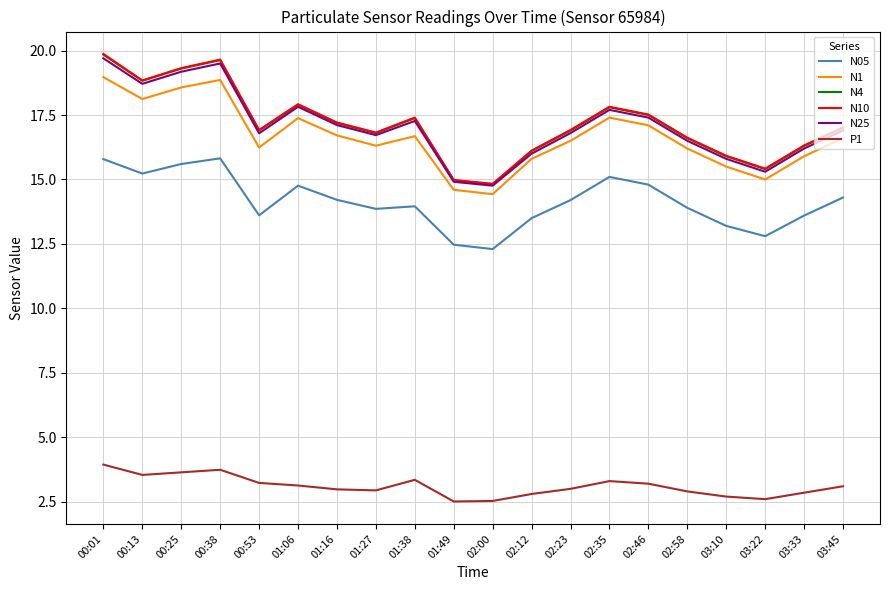

How many categories are shown in the chart?

20